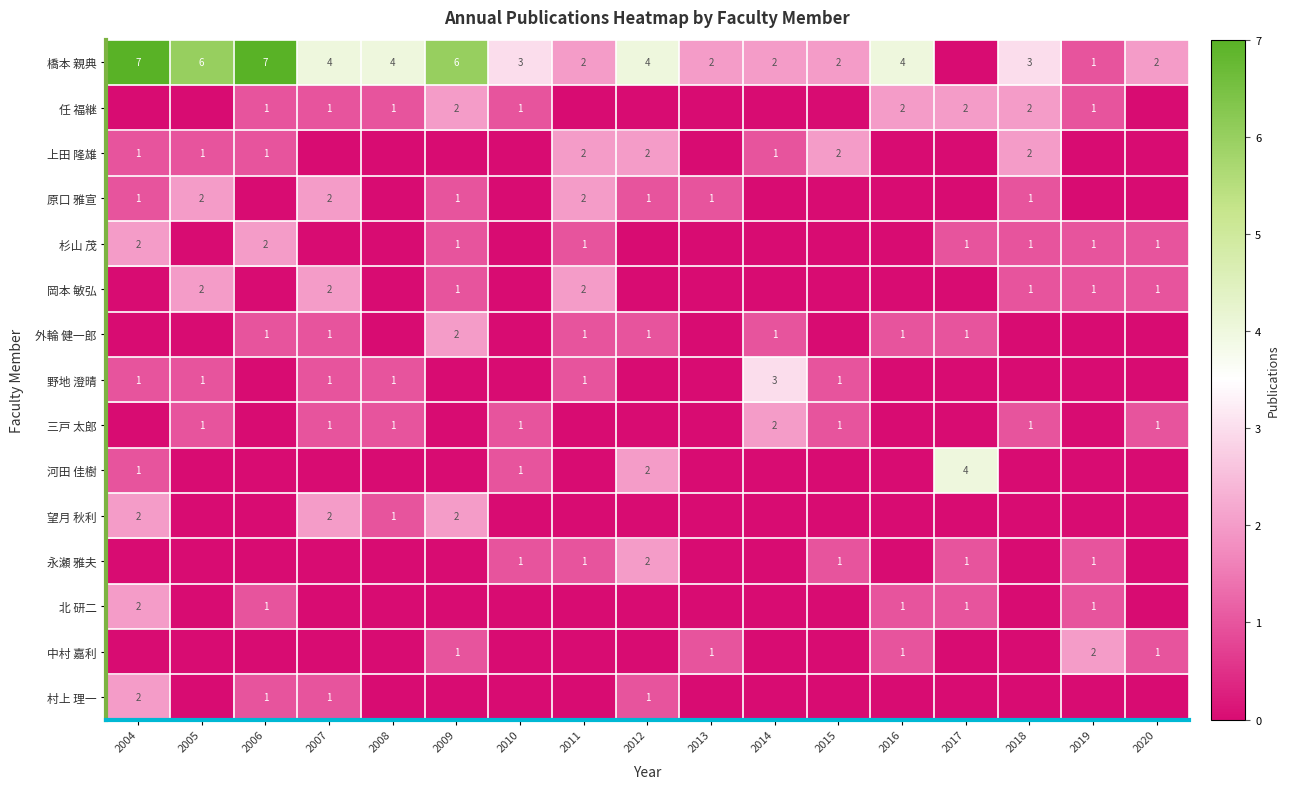

The 橋本 親典 series shows 4 at 2010. True or false?

False